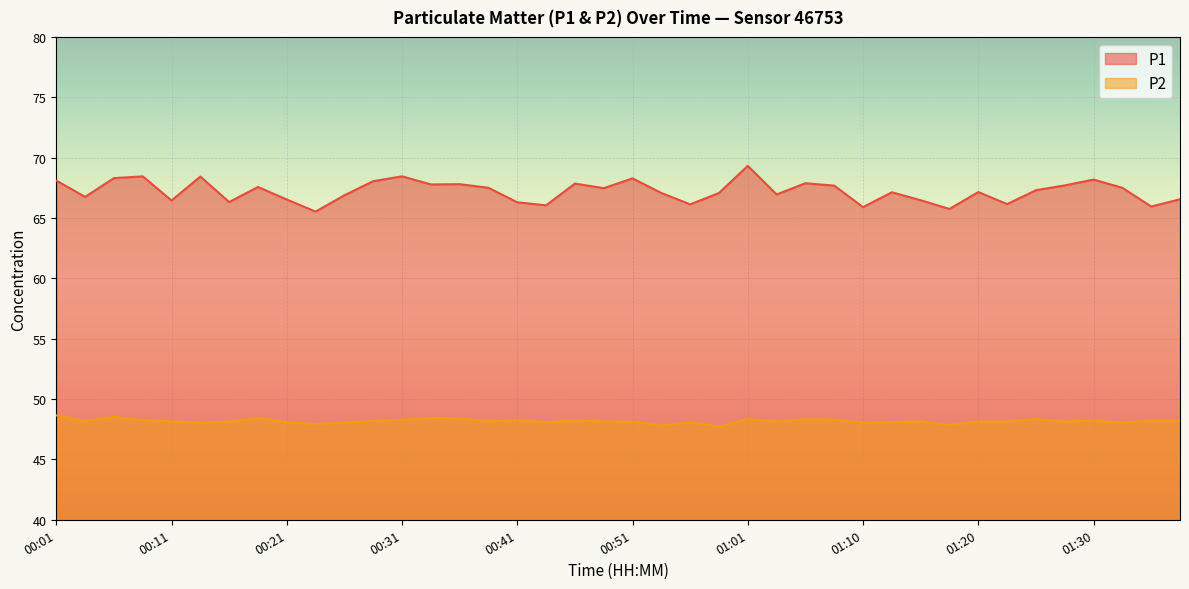

The P2 series shows 32.5 at 00:31. True or false?

False